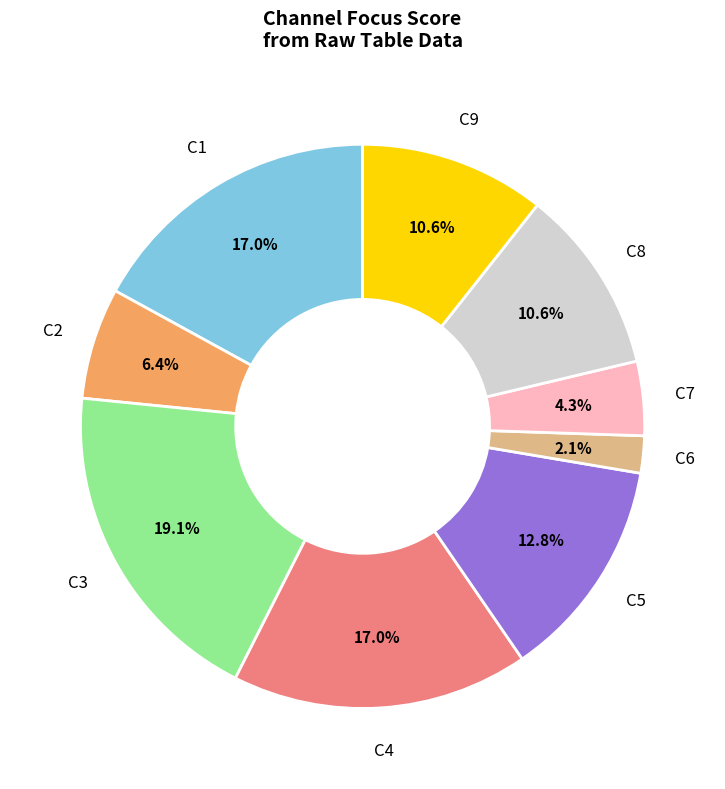

Count the number of slices in the pie.

9